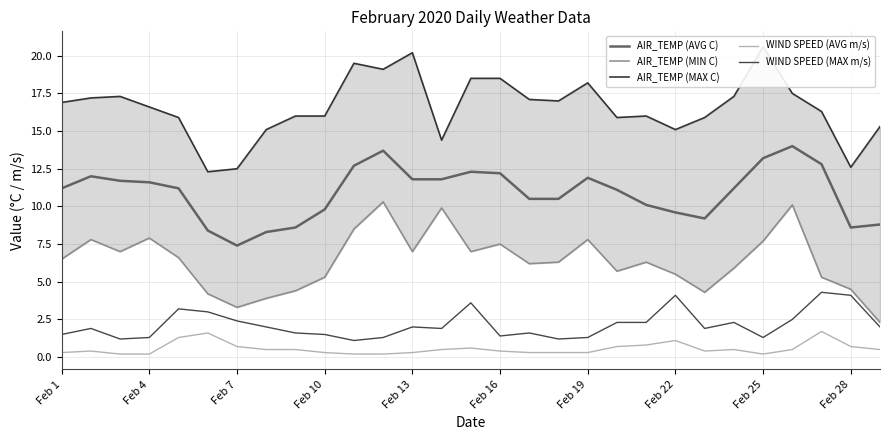

True or false: WIND SPEED (AVG m/s) has a value of 0.2 at Feb 4.

True